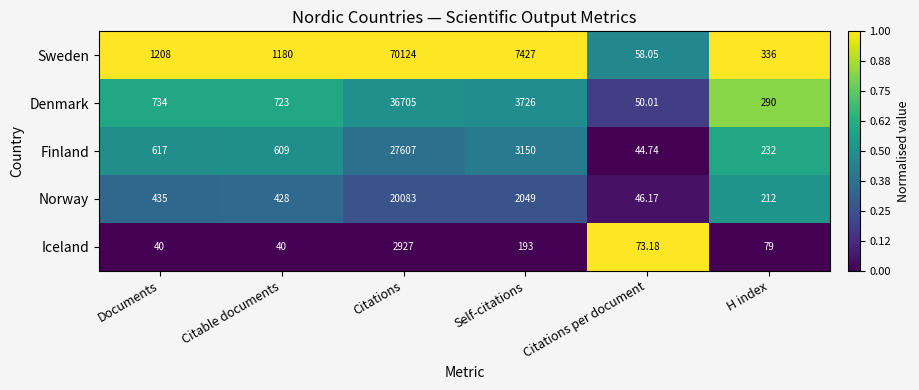

At which label is Sweden closest to 35091?

Self-citations